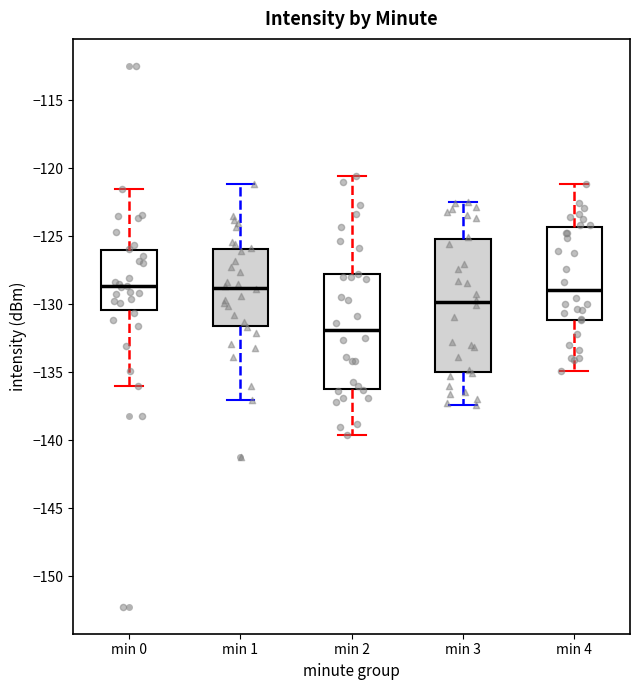

Reading left to right, read every box against the y-axis: the position of its median line, the range the box covers, and the ends of its whiskers. The values are not printed on the chart, so give them approximately, as read against the axis.

min 0: median -128.5, box -130.5 to -126.0, whiskers -136.0 to -121.5
min 1: median -129.0, box -131.5 to -126.0, whiskers -137.0 to -121.0
min 2: median -132.0, box -136.5 to -128.0, whiskers -139.5 to -120.5
min 3: median -130.0, box -135.0 to -125.0, whiskers -137.5 to -122.5
min 4: median -129.0, box -131.0 to -124.5, whiskers -135.0 to -121.0